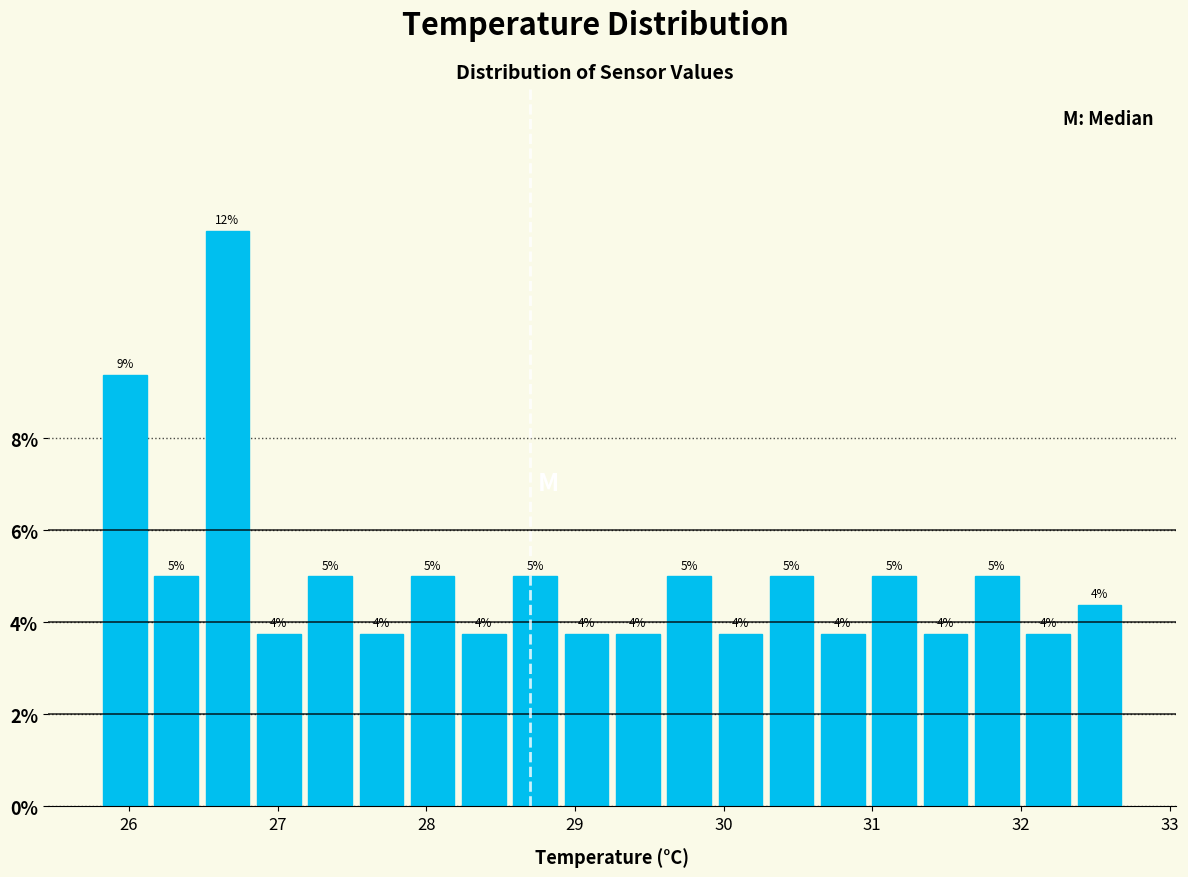

Read against the x-axis, roughly where is the centre of the tallest bar?

26.7